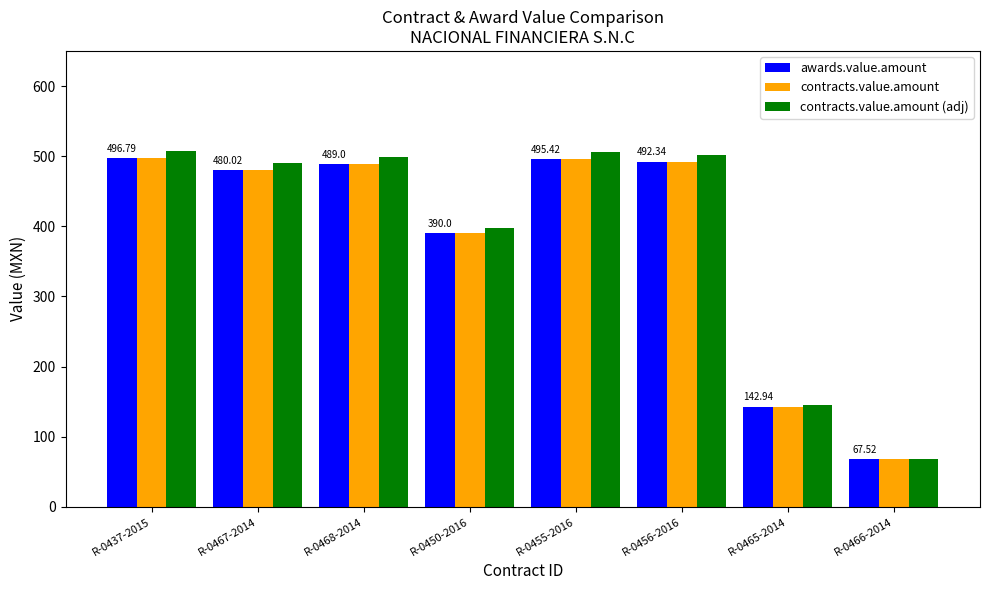

Which series changed the most between R-0467-2014 and R-0450-2016?

contracts.value.amount (adj)